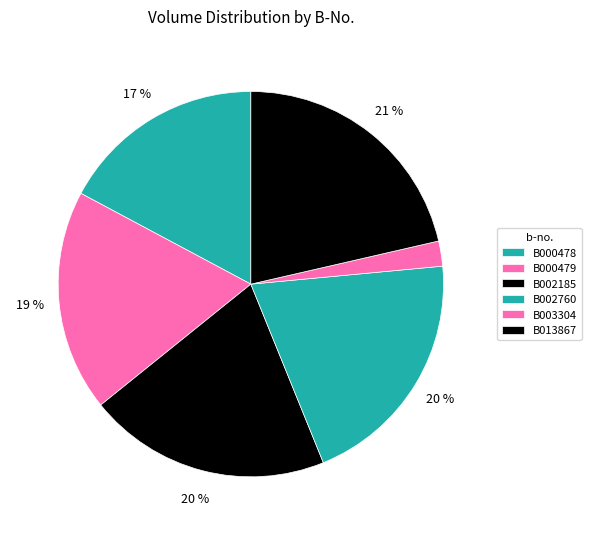

Is there a majority slice in this chart?

No